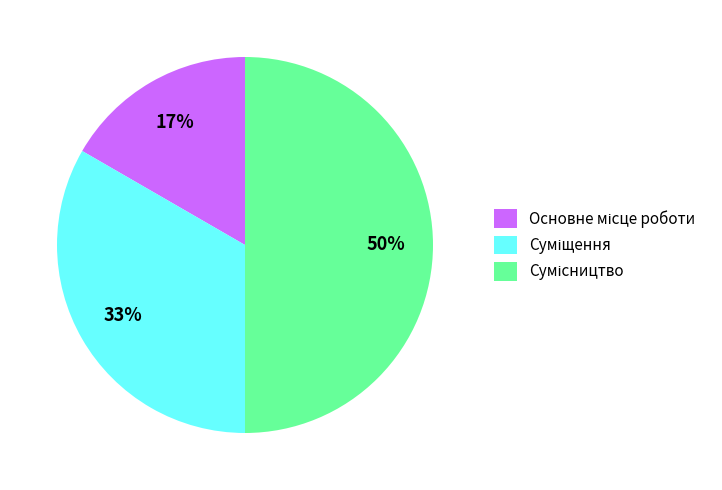

To the nearest percent, what is the average slice percentage?

33%